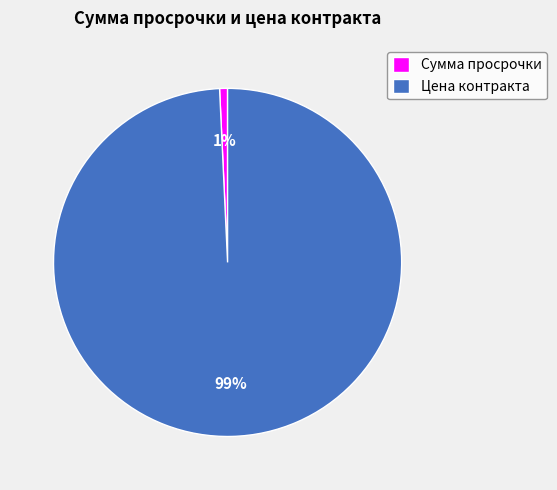

To the nearest percent, what is the combined percentage of Цена контракта and Сумма просрочки?

100%